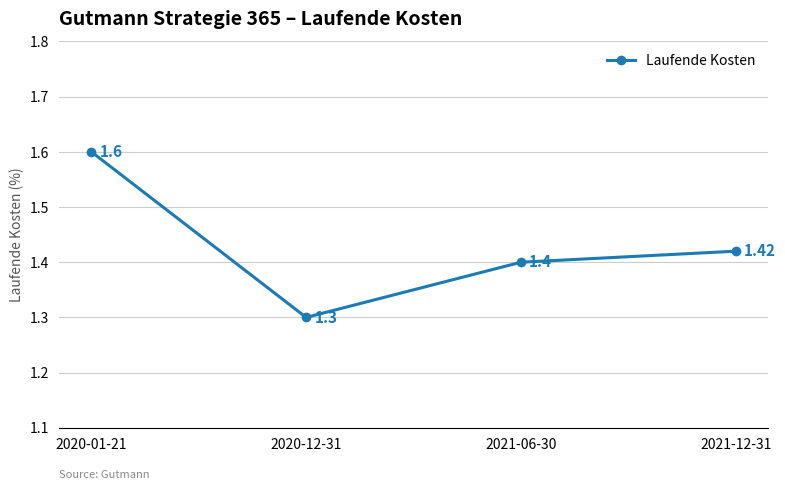

What is the label of the 3rd point from the left?

2021-06-30